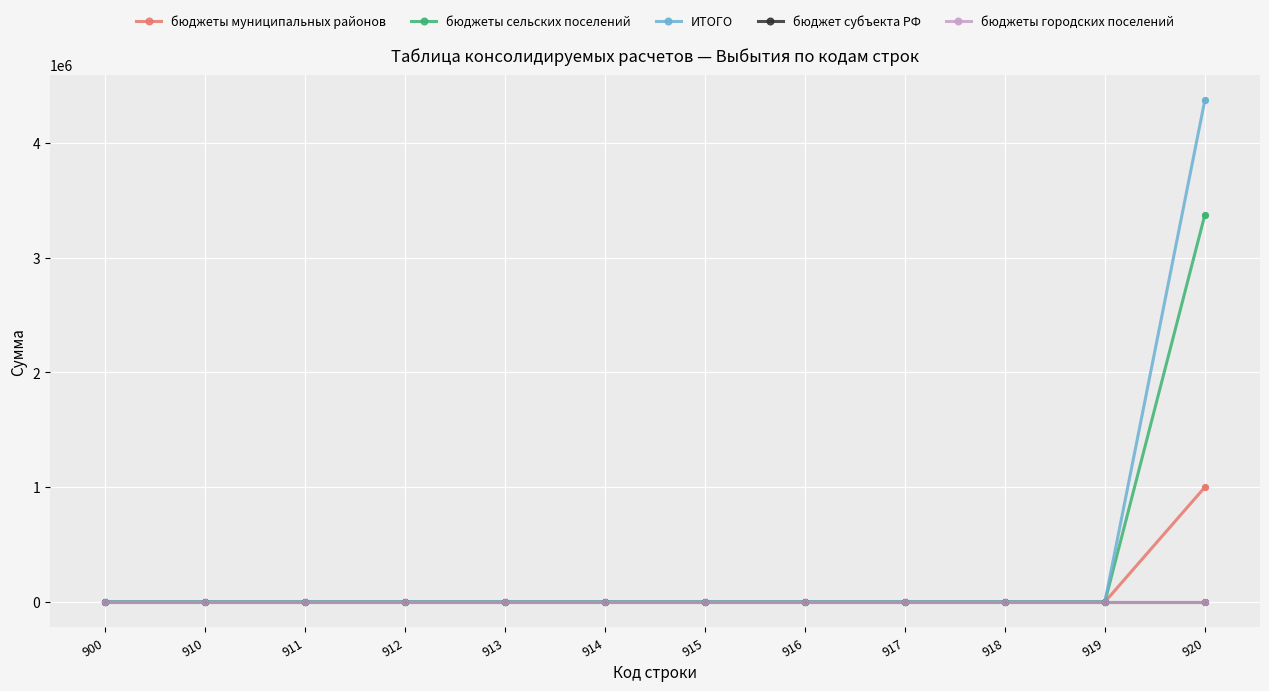

At how many categories does at least one series exceed 12594?

1